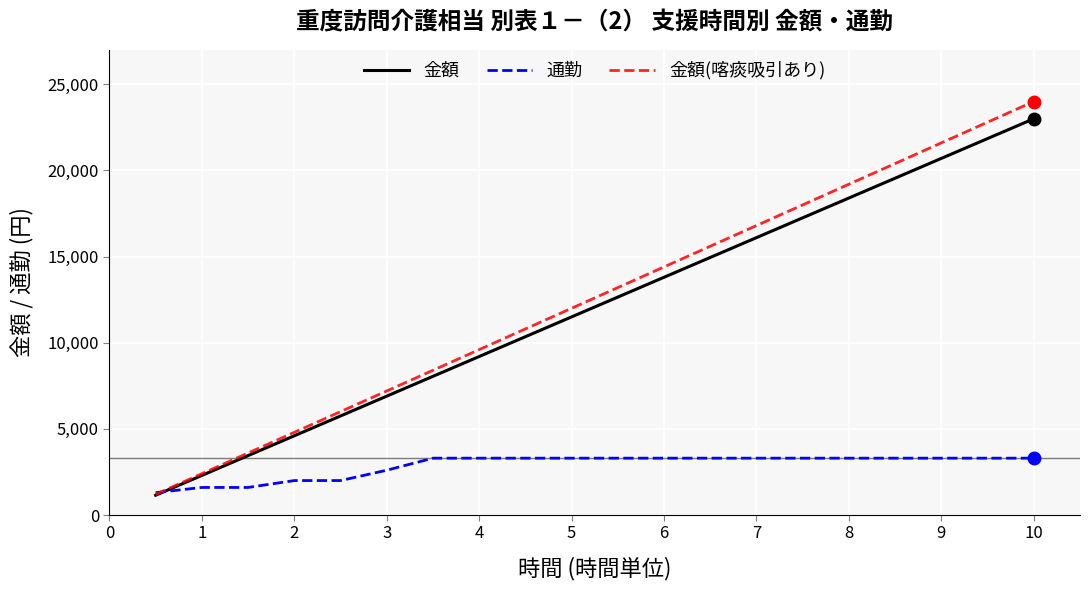

Which series has the largest range (max minus min)?

金額(喀痰吸引あり)